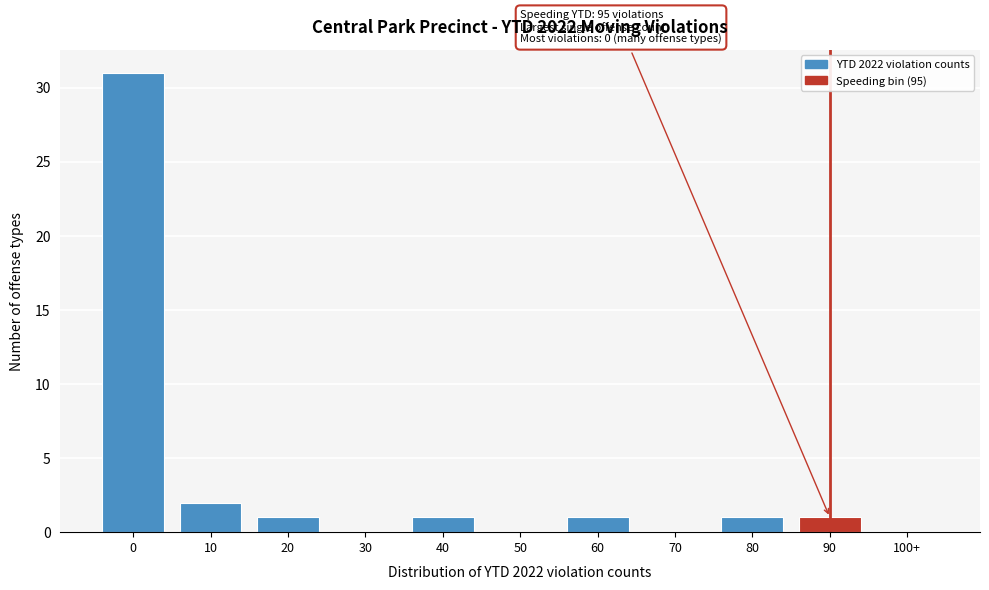

Reading left to right, list all the values displayed in this chart.

0=31	10=2	20=1	30=0	40=1	50=0	60=1	70=0	80=1	90=1	100+=0